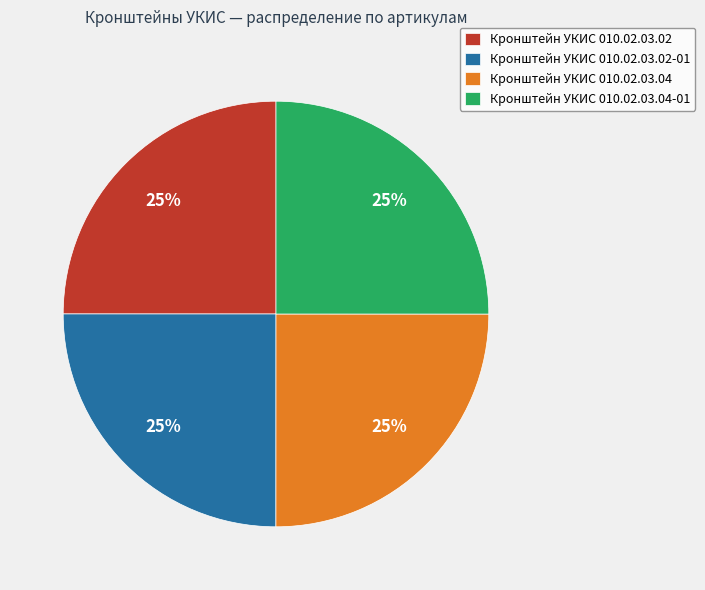

Is it true that Кронштейн УКИС 010.02.03.04 is 36% of the pie?

False